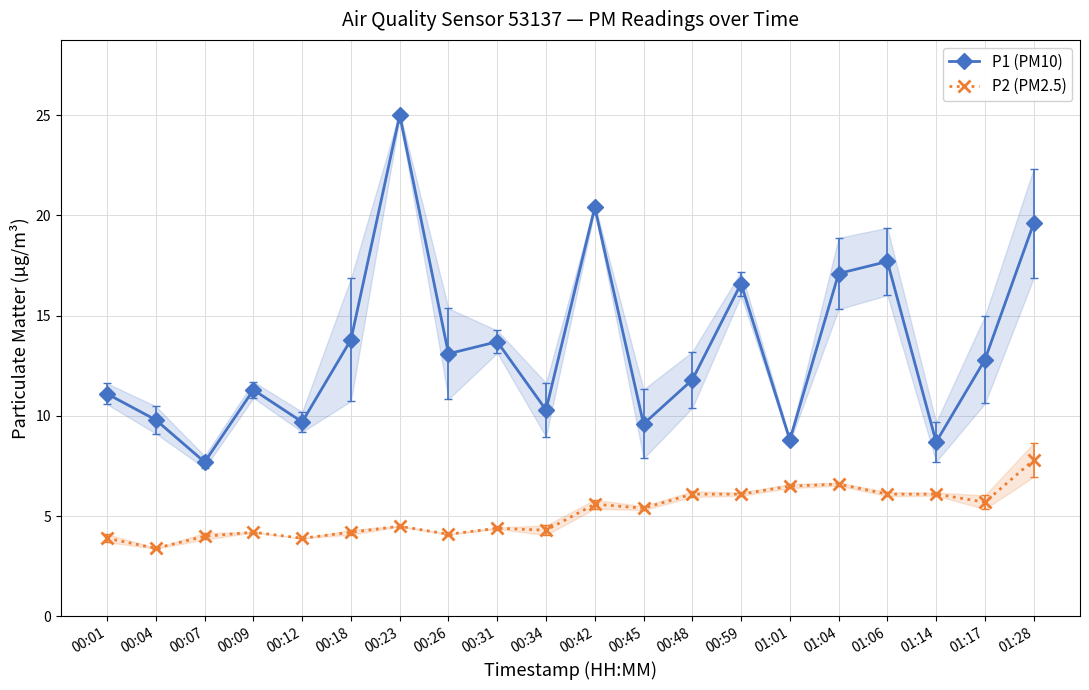

Is this an area chart (filled region under the line)?

No